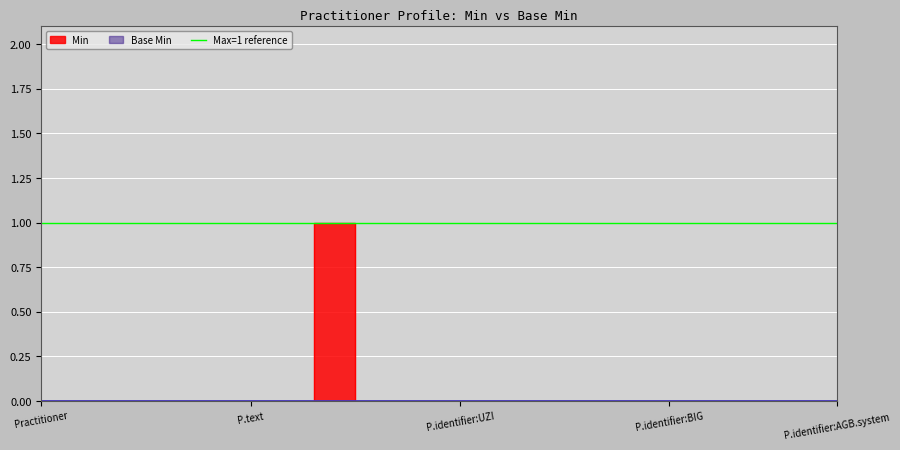

What is the label of the 8th point from the left?

Practitioner.extension